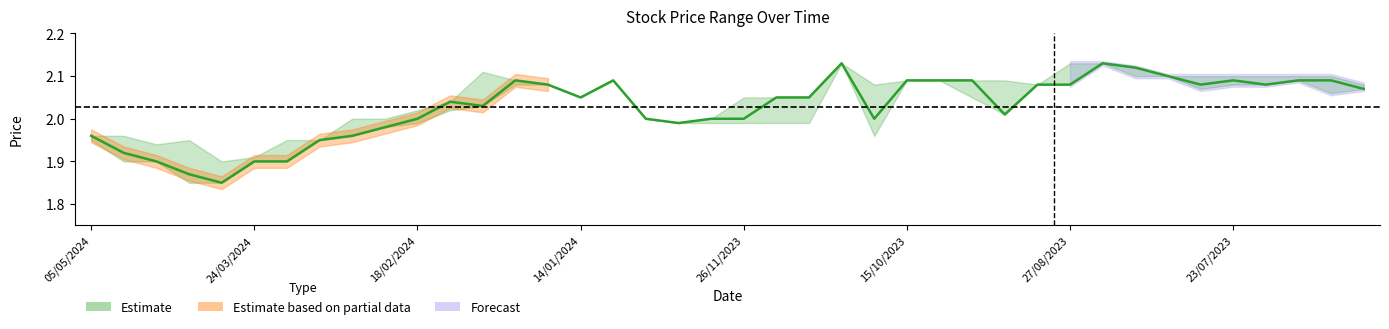

What is the ratio of the value at 24/03/2024 to the value at 29?

0.9